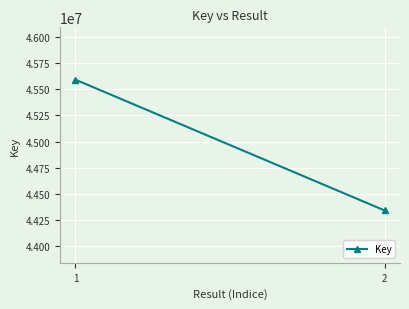

What is the greatest value displayed?

45591580